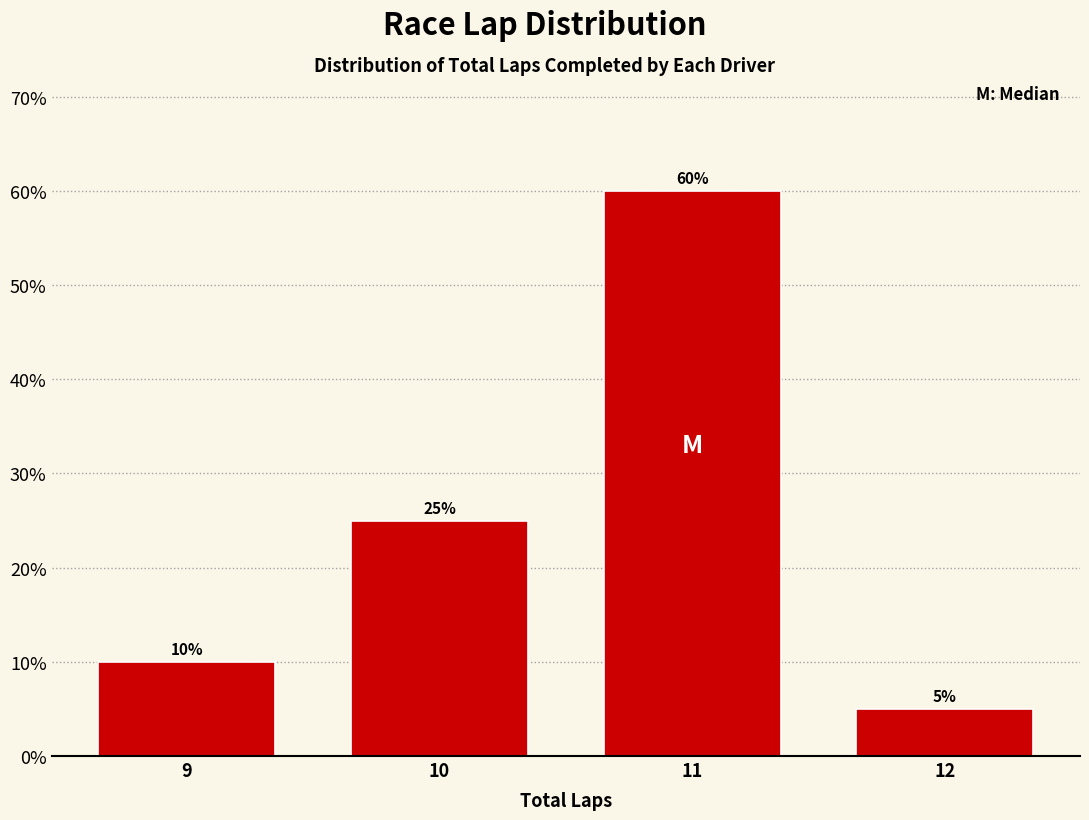

Reading left to right, transcribe all the data shown in this chart.

9=10	10=25	11=60	12=5